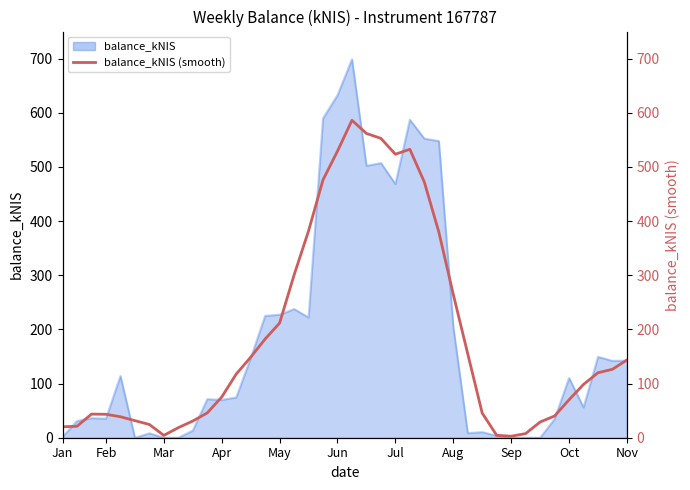

Where does the data first go above 117?

12